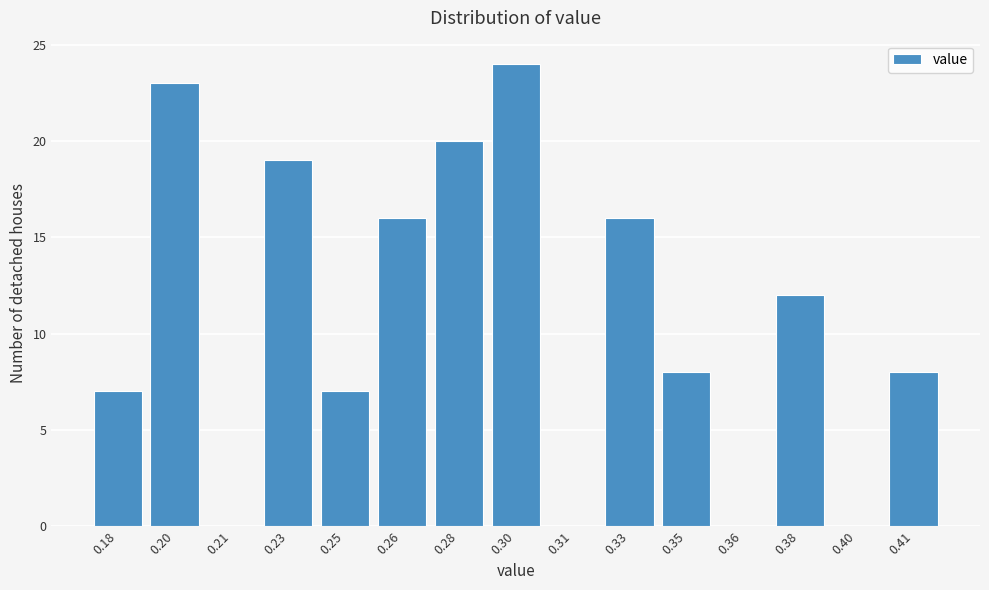

Reading left to right, list all the values displayed in this chart.

0.18=7	0.20=23	0.21=0	0.23=19	0.25=7	0.26=16	0.28=20	0.30=24	0.31=0	0.33=16	0.35=8	0.36=0	0.38=12	0.40=0	0.41=8